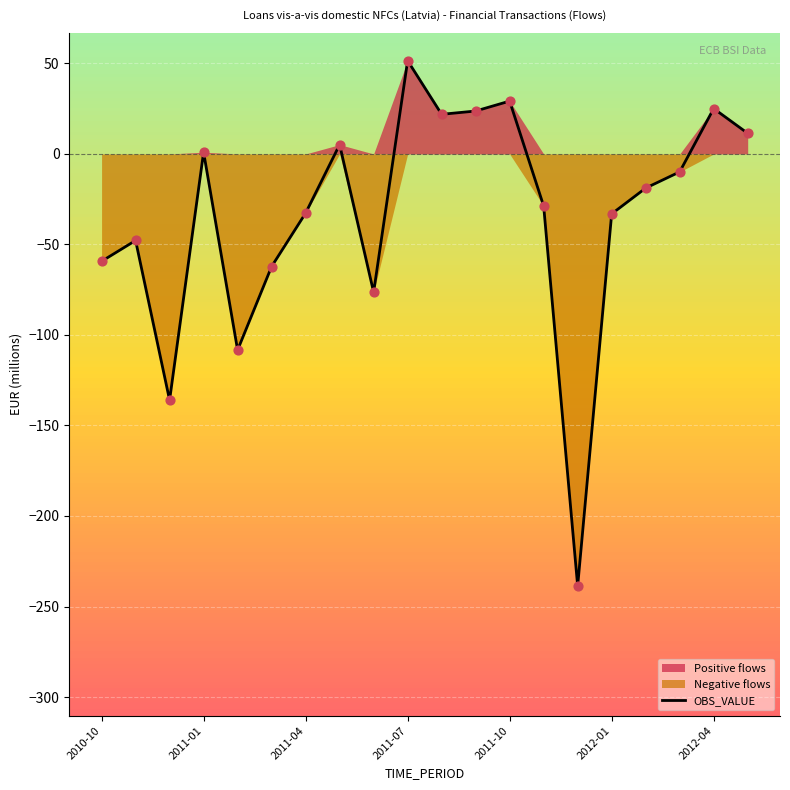

The value of OBS_VALUE at 2011-04 is -32.7. True or false?

True